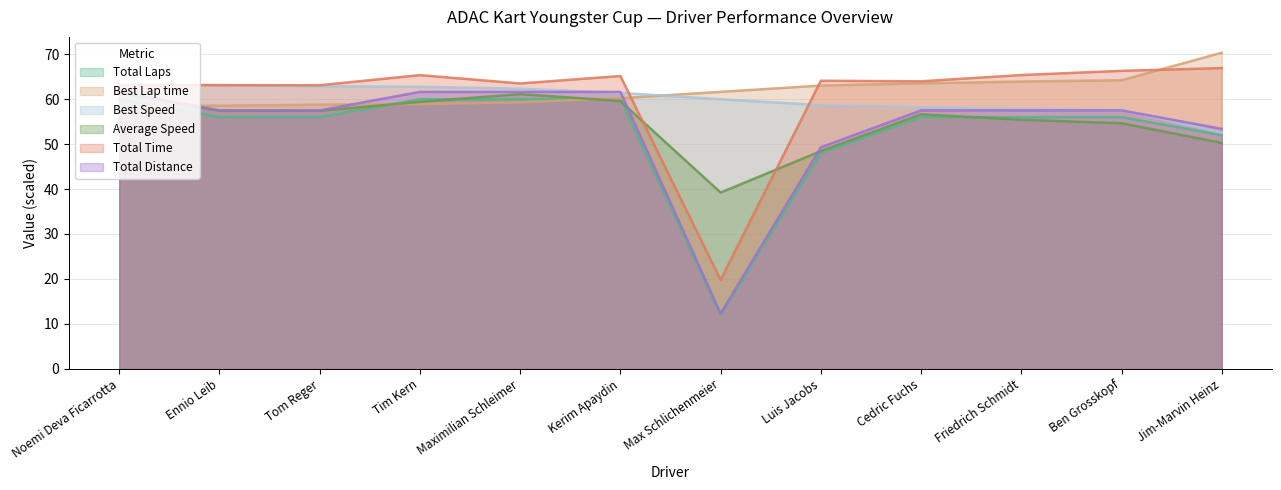

What is the lowest value of the Best Speed series?

52.6